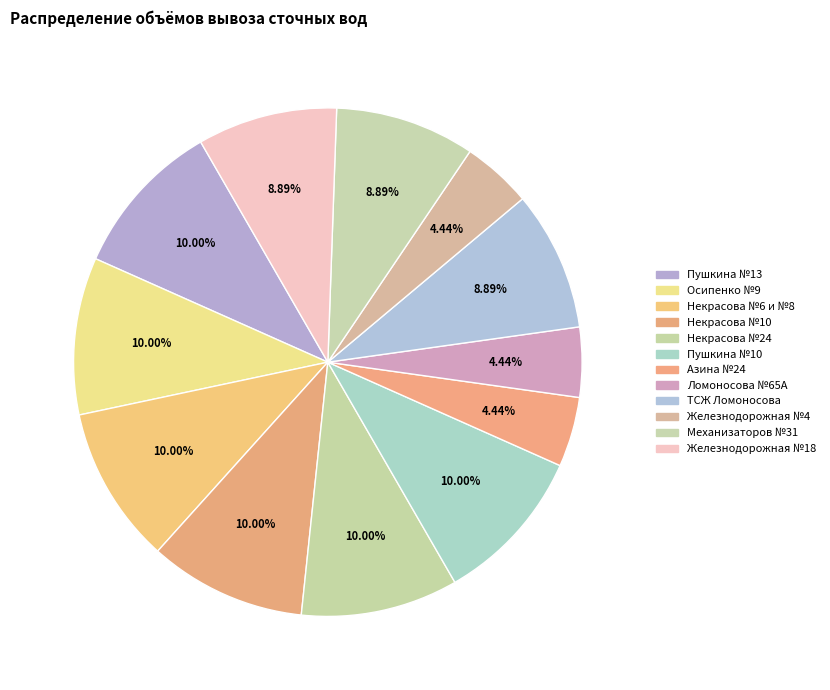

What is the total percentage of Ломоносова №65А and Пушкина №13?

14.4%